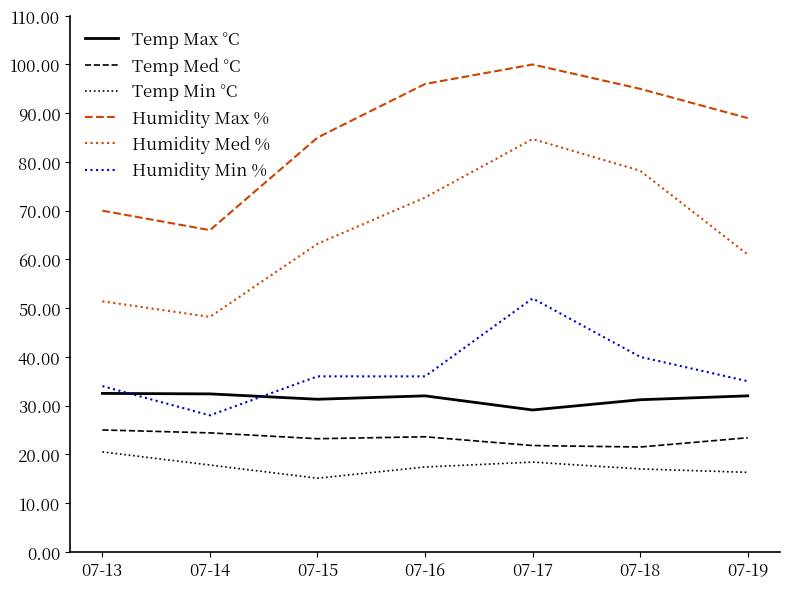

How many distinct data groups are displayed?

6